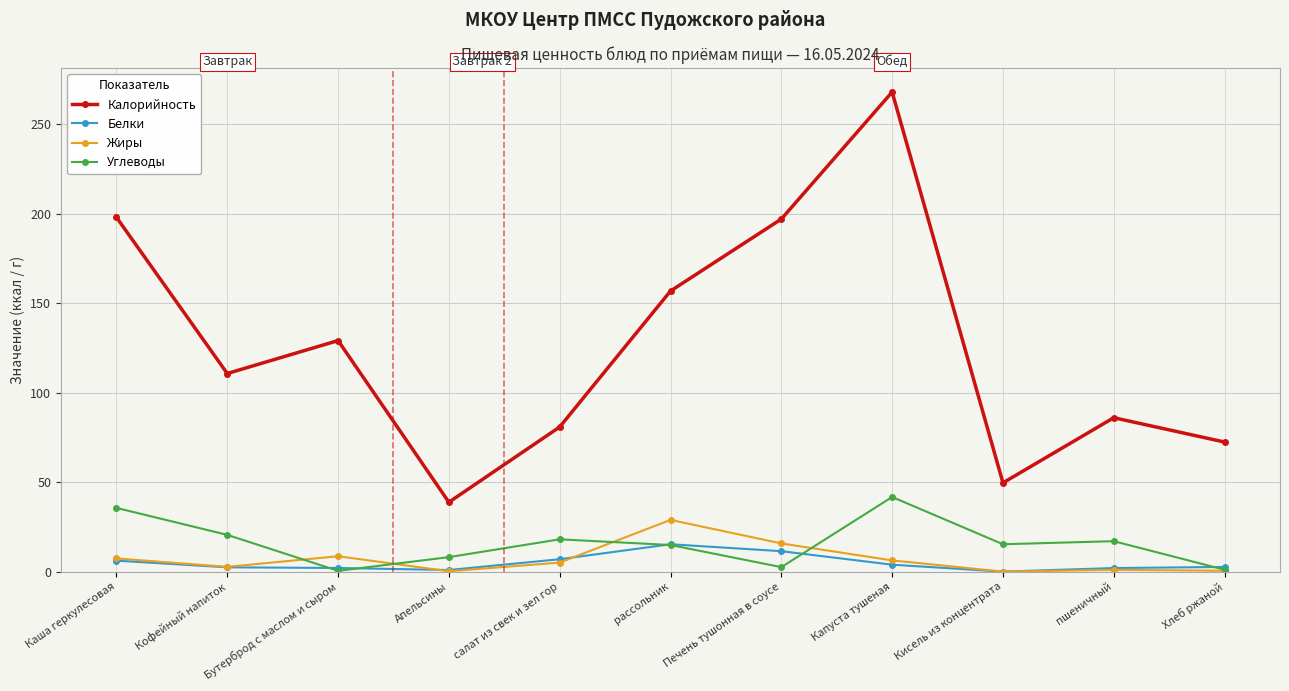

At which category does Жиры reach its first local peak?

Бутерброд с маслом и сыром